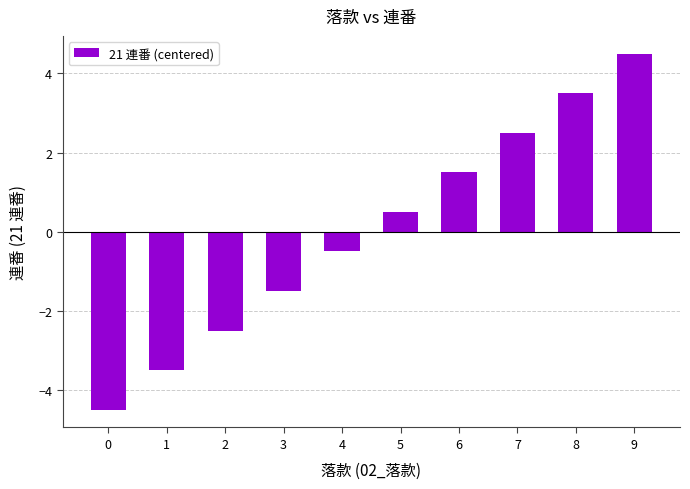

Reading left to right, what are all the values shown in this chart?

-4.5	-3.5	-2.5	-1.5	-0.5	0.5	1.5	2.5	3.5	4.5